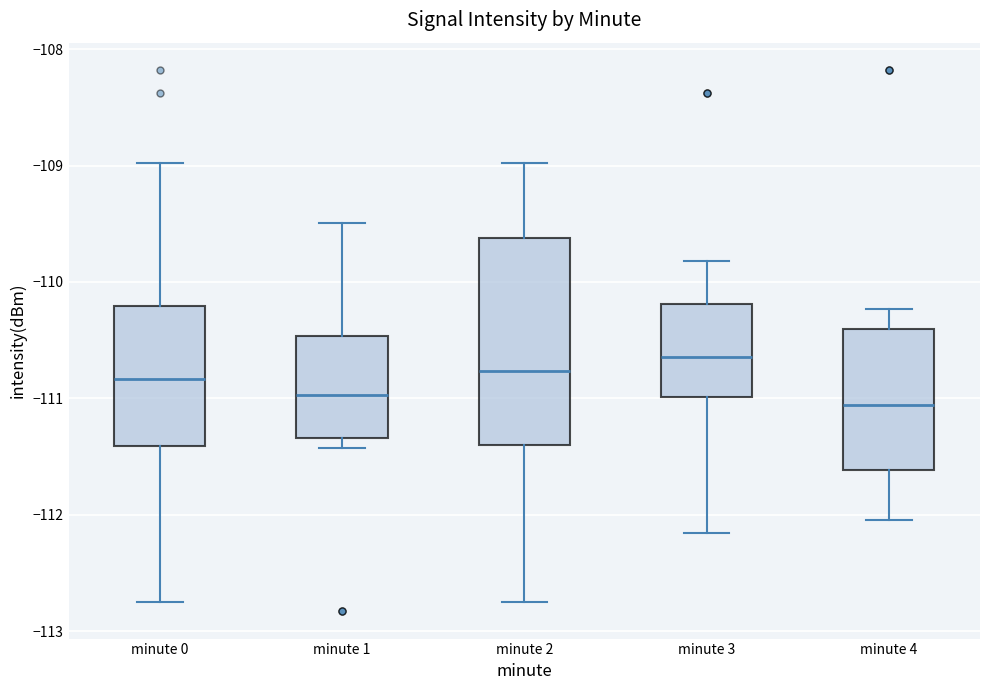

Which box has the highest median line?

minute 3